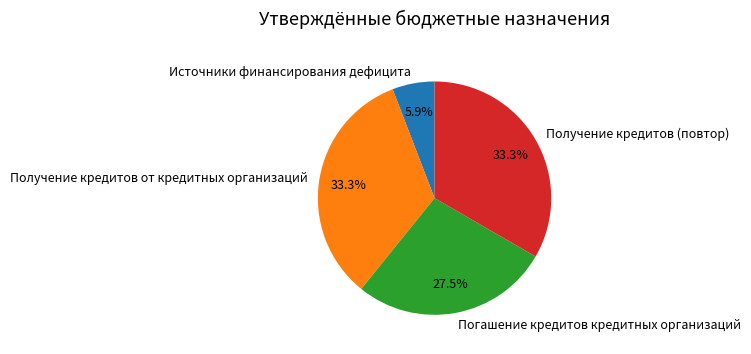

Which has a higher value, Получение кредитов от кредитных организаций or Погашение кредитов кредитных организаций?

Получение кредитов от кредитных организаций